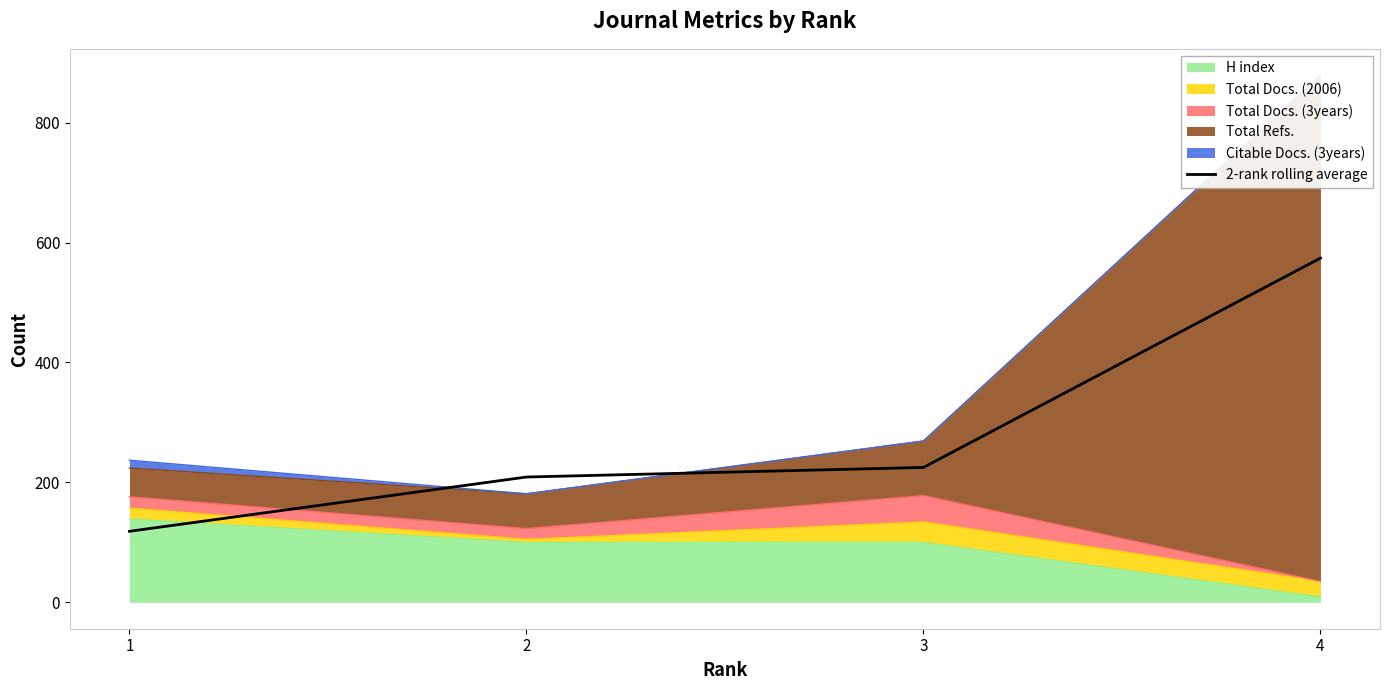

Reading left to right, transcribe all the data shown in this chart.

118.5	209.0	225.0	574.0